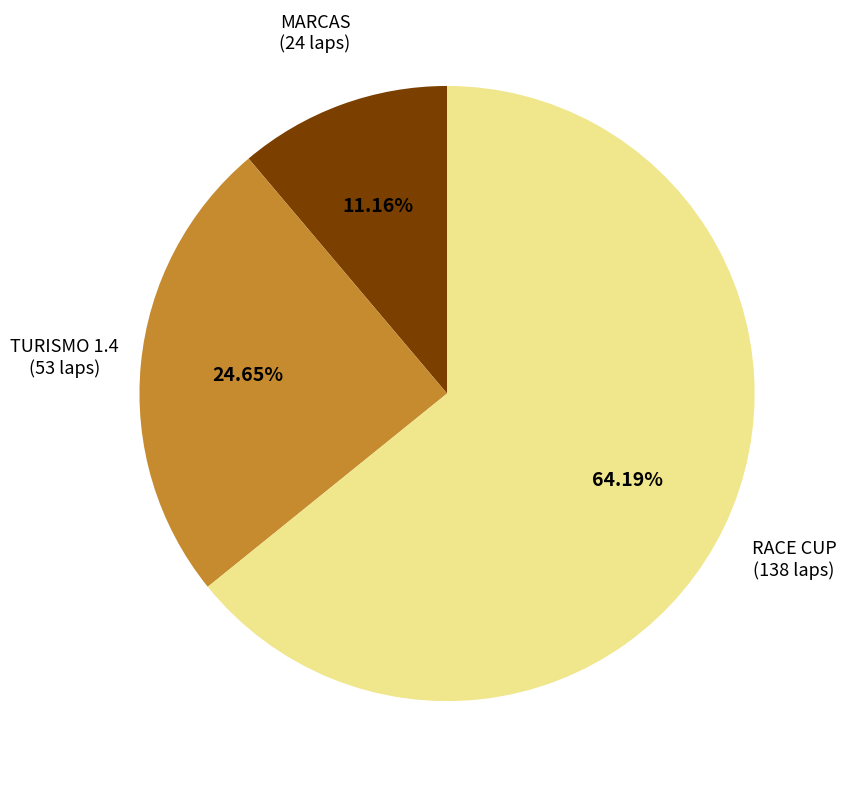

Rank the categories by value from highest to lowest.

RACE CUP, TURISMO 1.4, MARCAS